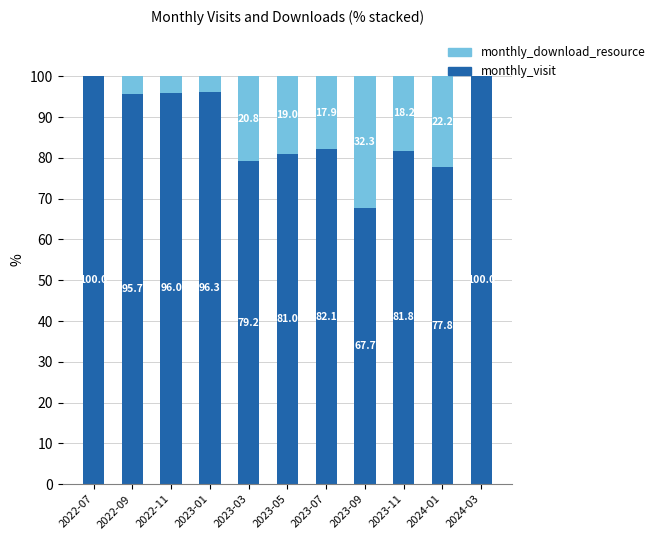

How many data points in monthly_visit are above 82?

6